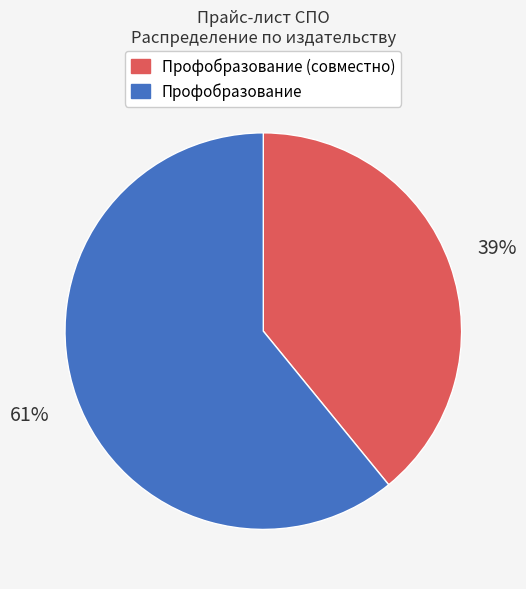

Is there a majority slice in this chart?

Yes